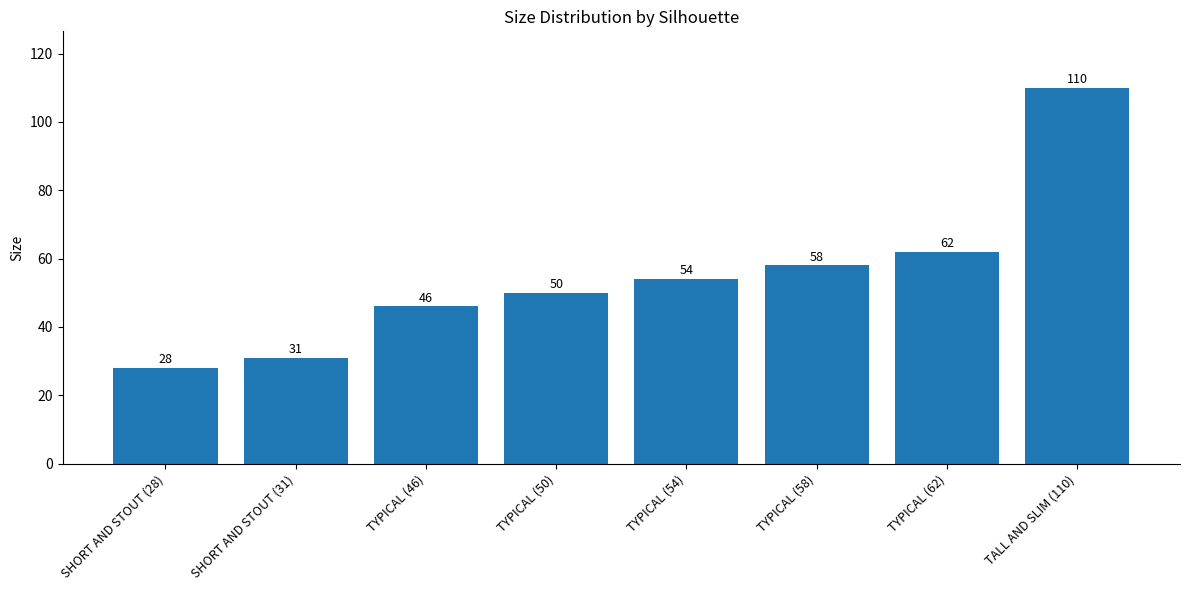

List the labels in order of value, smallest first.

SHORT AND STOUT (28), SHORT AND STOUT (31), TYPICAL (46), TYPICAL (50), TYPICAL (54), TYPICAL (58), TYPICAL (62), TALL AND SLIM (110)